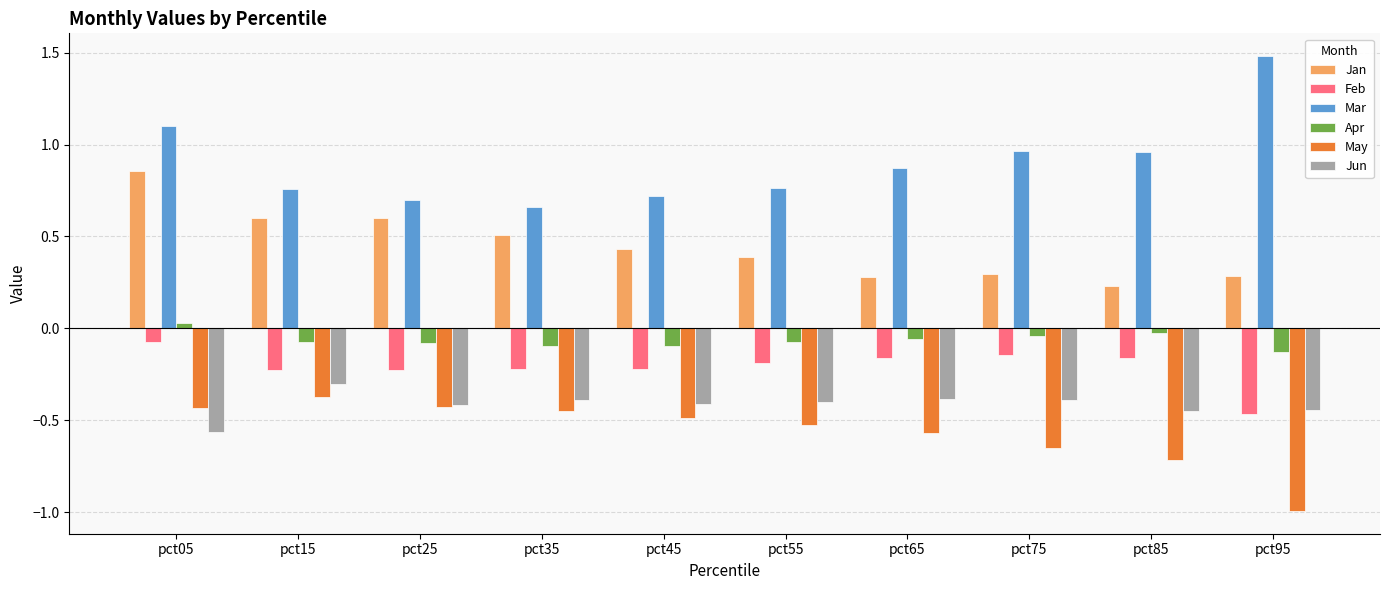

Which label corresponds to the smallest value in the chart?

pct95